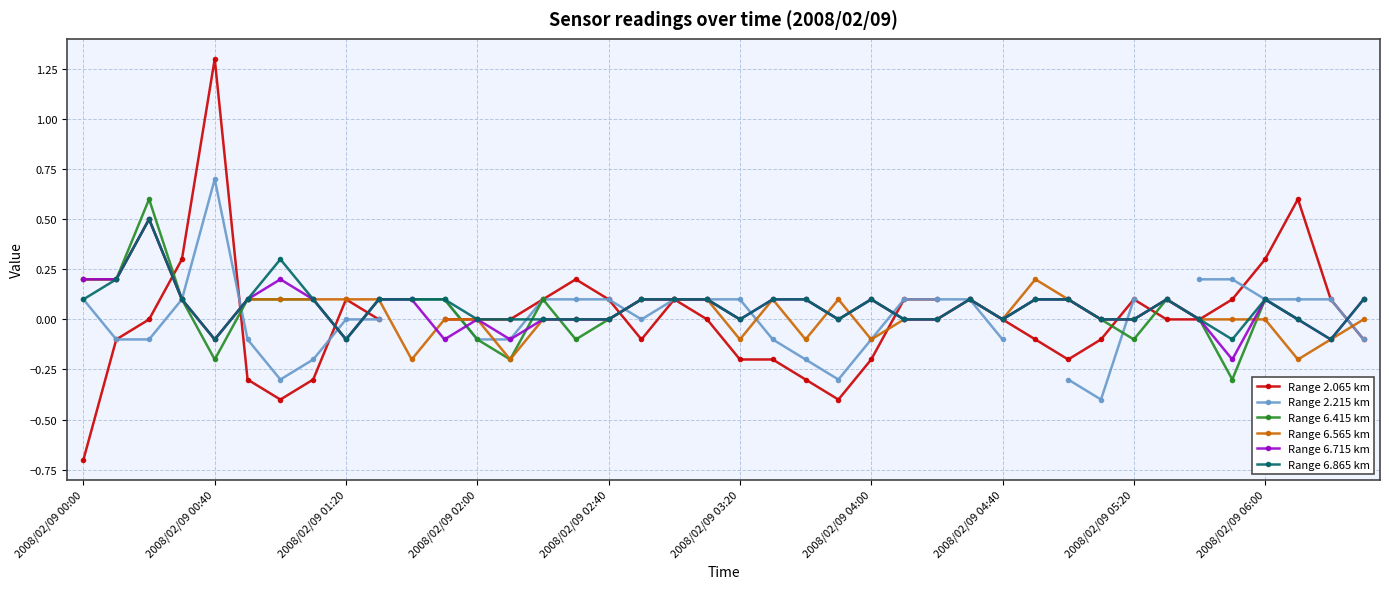

The value of Range 6.715 km at 25 is 0.3. True or false?

False